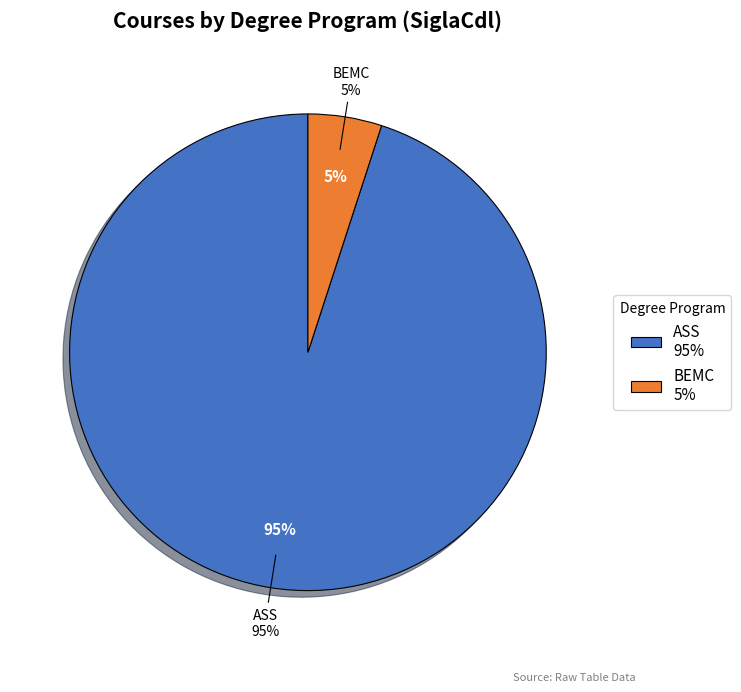

What is the largest slice in the pie chart?

ASS